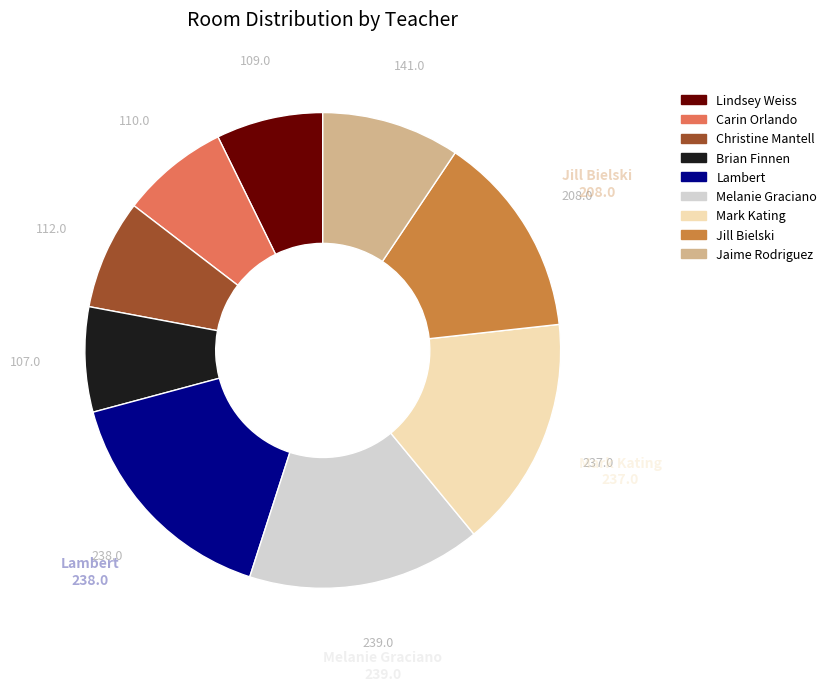

Is the sum of Lindsey Weiss and Christine Mantell greater than half?

No